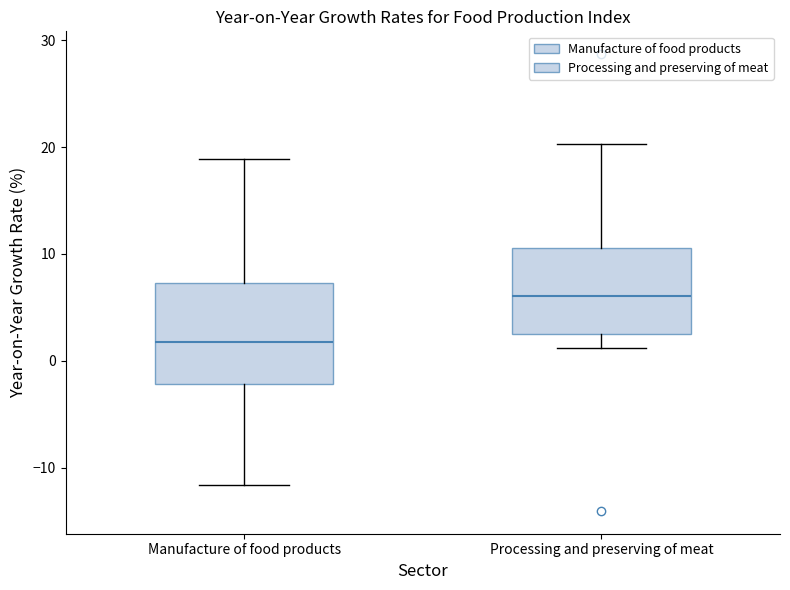

Which box's median line is the highest?

Processing and preserving of meat